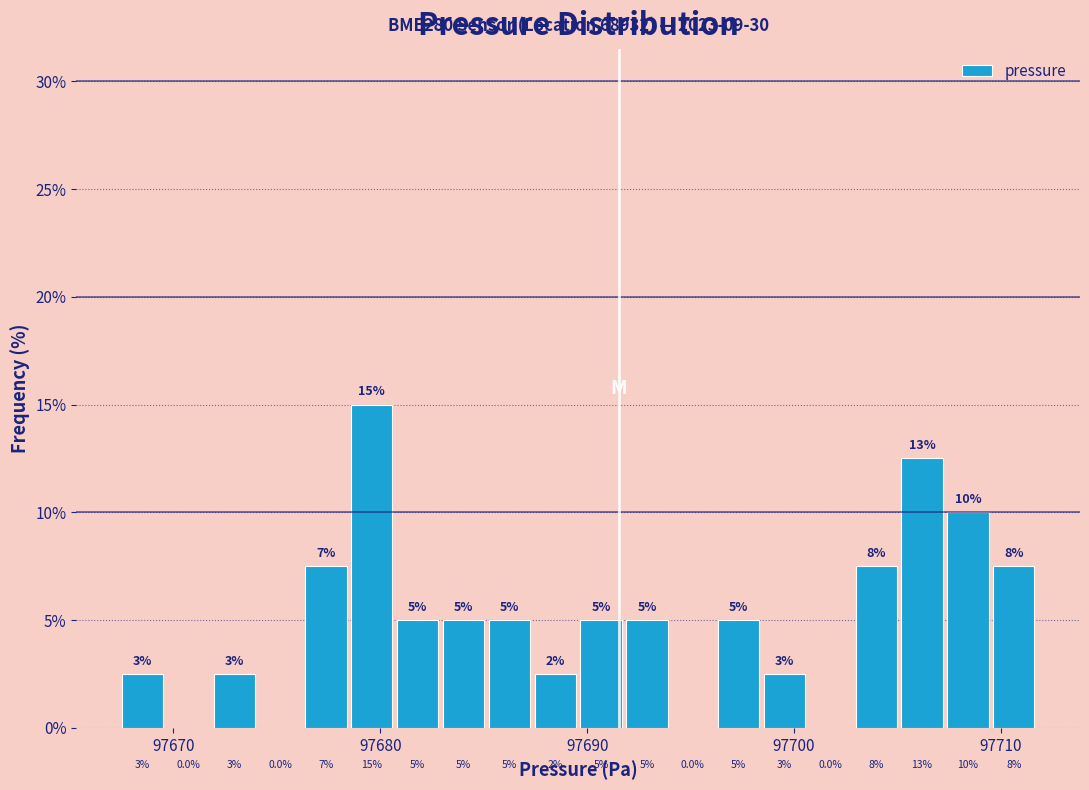

Read against the x-axis, roughly where is the centre of the tallest bar?

97680